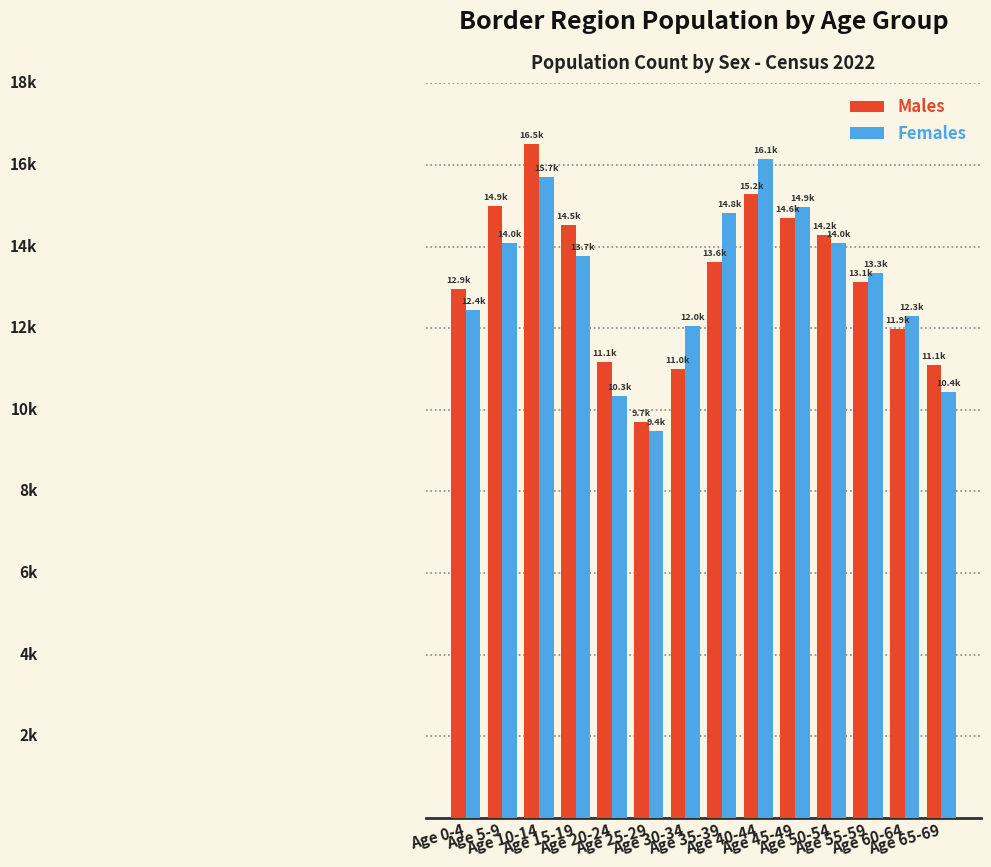

At which category does the chart reach its peak across all series?

Age 10-14